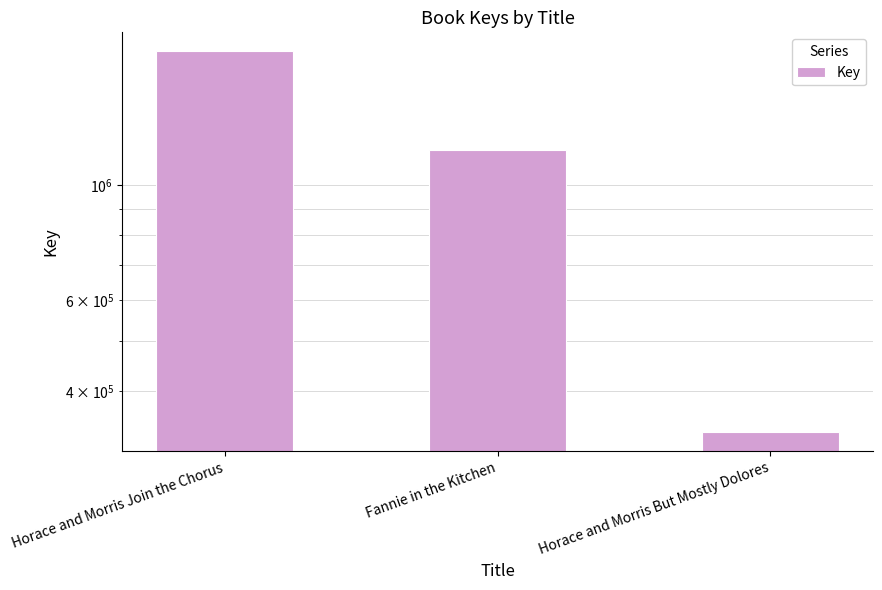

How many values are below 1171306?

1